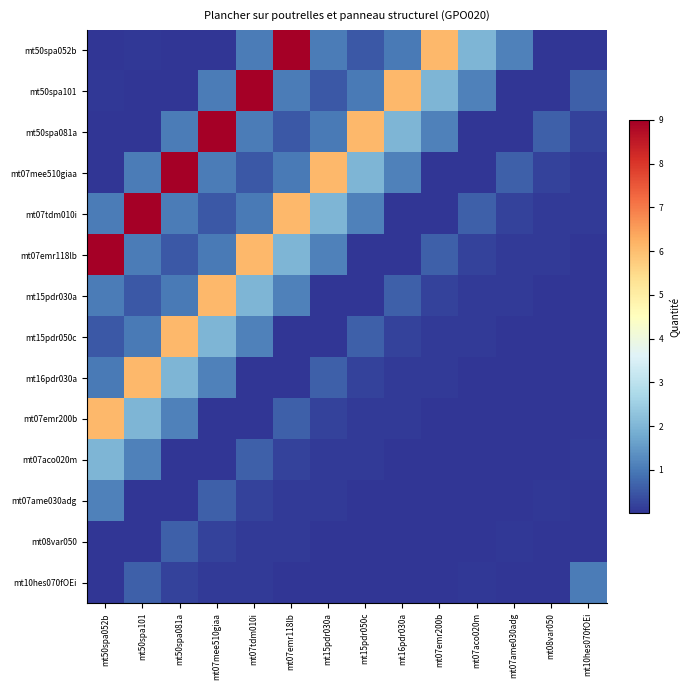

Rank the series by their maximum value, from lowest to highest.

mt08var050, mt10hes070fOEi, mt07ame030adg, mt07aco020m, mt15pdr030a, mt15pdr050c, mt16pdr030a, mt07emr200b, mt50spa052b, mt50spa101, mt50spa081a, mt07mee510giaa, mt07tdm010i, mt07emr118lb